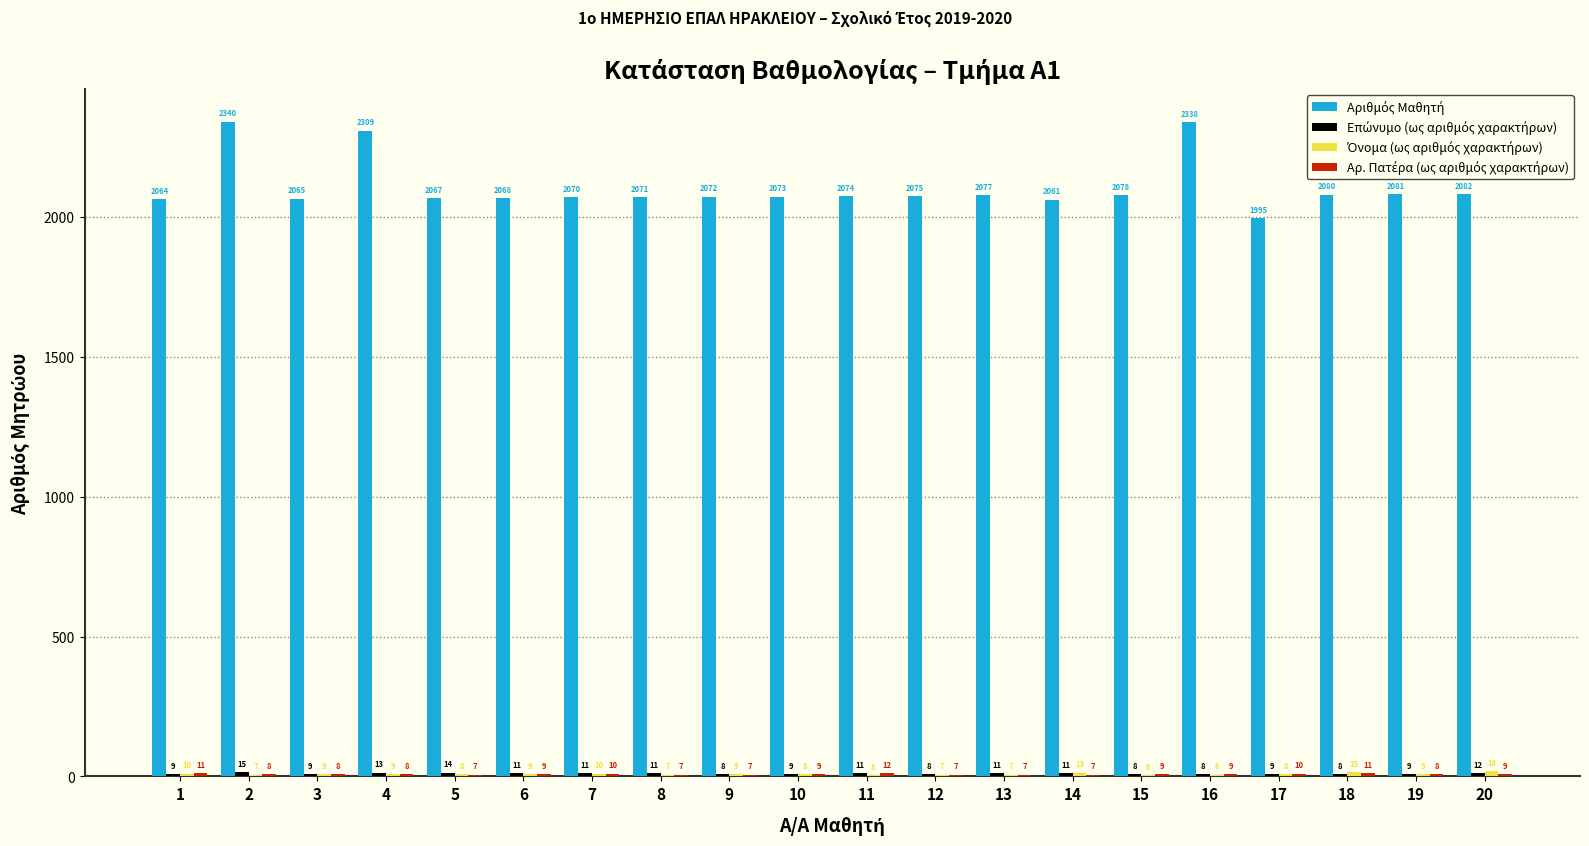

At which category is the sum across all series the highest?

2